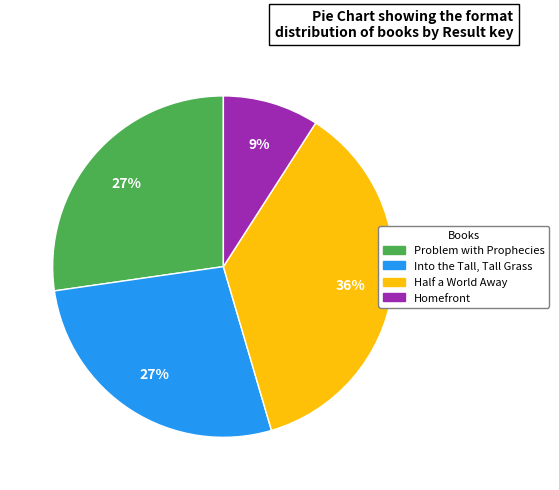

Which has a higher value, Problem with Prophecies or Homefront?

Problem with Prophecies